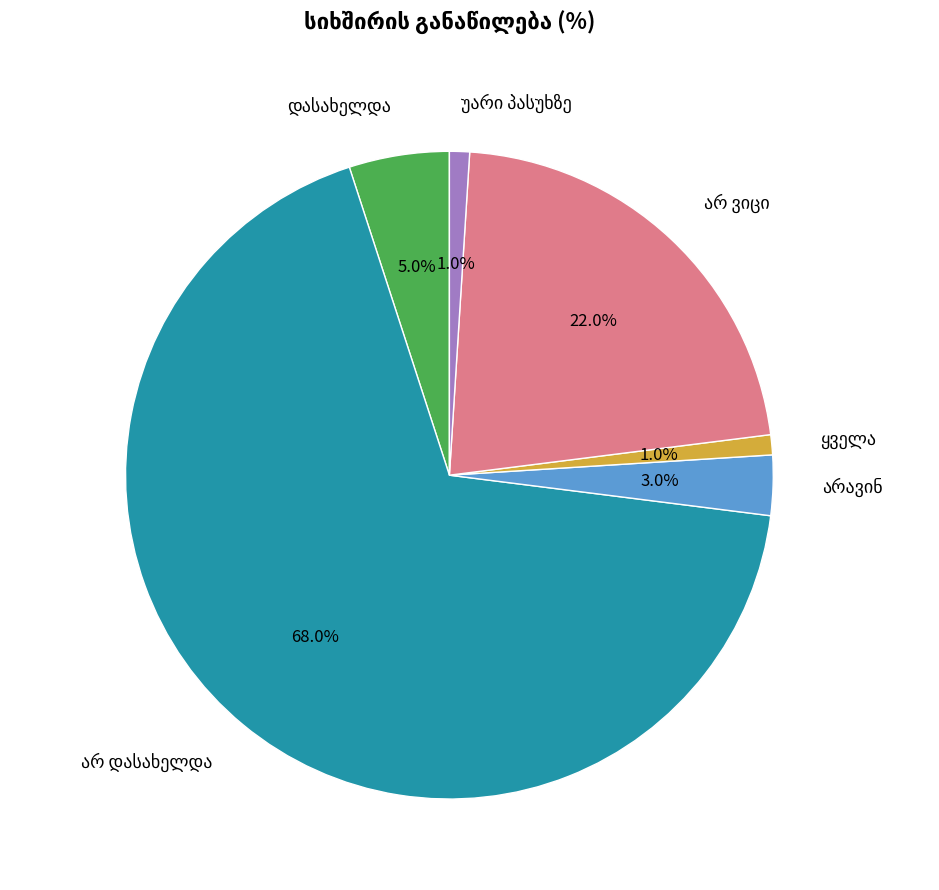

Does any single category account for the majority?

Yes